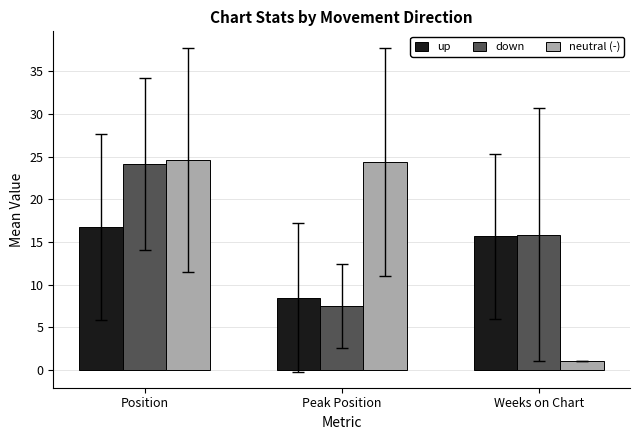

At which category does the chart reach its minimum across all series?

Weeks on Chart